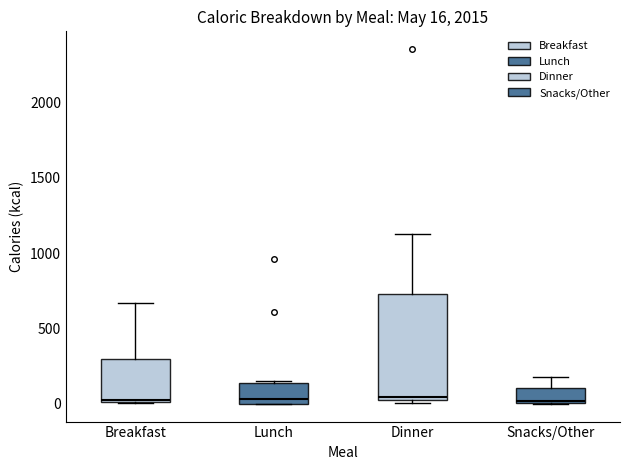

Comparing the boxes themselves (not the whiskers), which one is the tallest?

Dinner